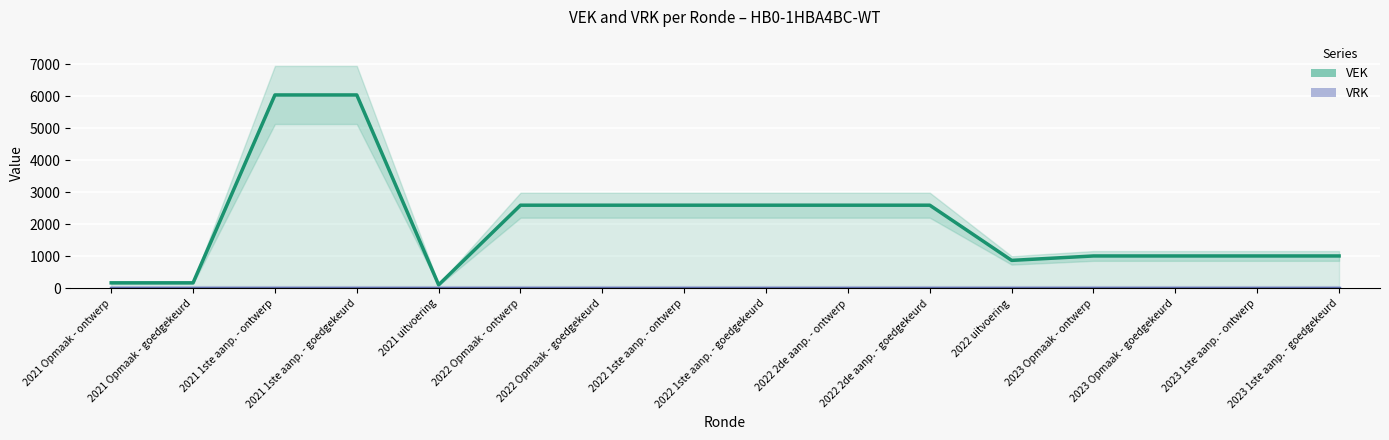

List the labels in order of VRK value, largest first.

2021 Opmaak - ontwerp, 2021 Opmaak - goedgekeurd, 2021 1ste aanp. - ontwerp, 2021 1ste aanp. - goedgekeurd, 2021 uitvoering, 2022 Opmaak - ontwerp, 2022 Opmaak - goedgekeurd, 2022 1ste aanp. - ontwerp, 2022 1ste aanp. - goedgekeurd, 2022 2de aanp. - ontwerp, 2022 2de aanp. - goedgekeurd, 2022 uitvoering, 2023 Opmaak - ontwerp, 2023 Opmaak - goedgekeurd, 2023 1ste aanp. - ontwerp, 2023 1ste aanp. - goedgekeurd